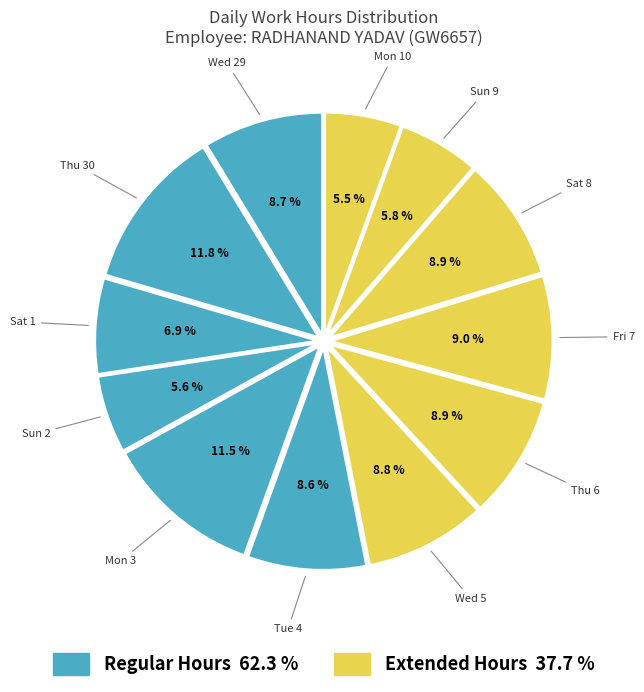

Count the number of slices in the pie.

12